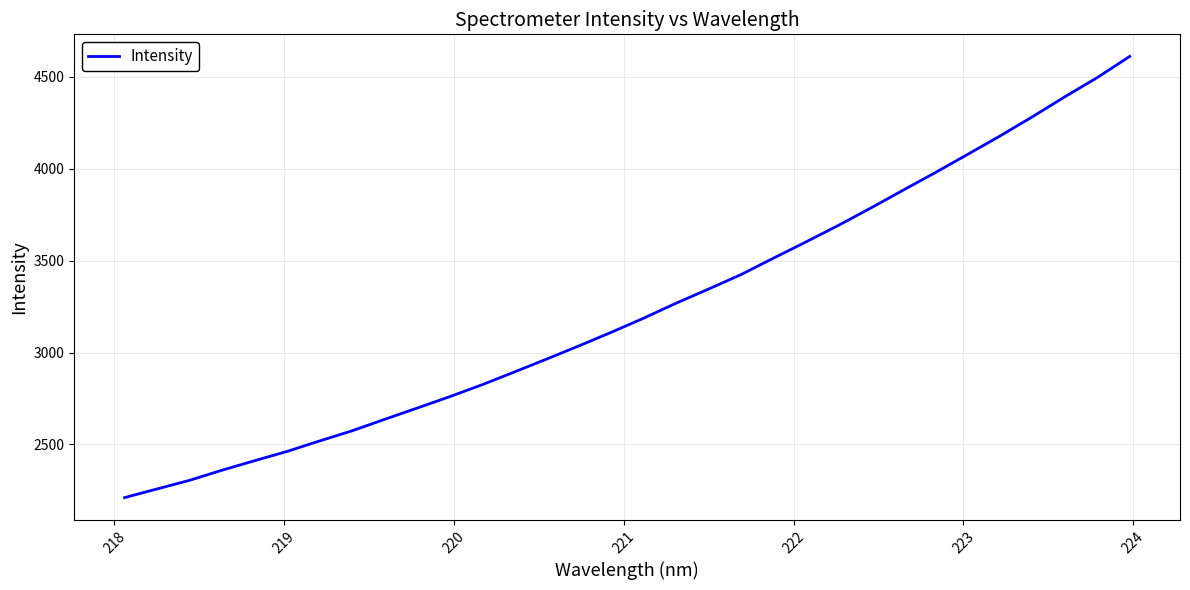

What is the difference between the maximum and minimum values?

2399.5